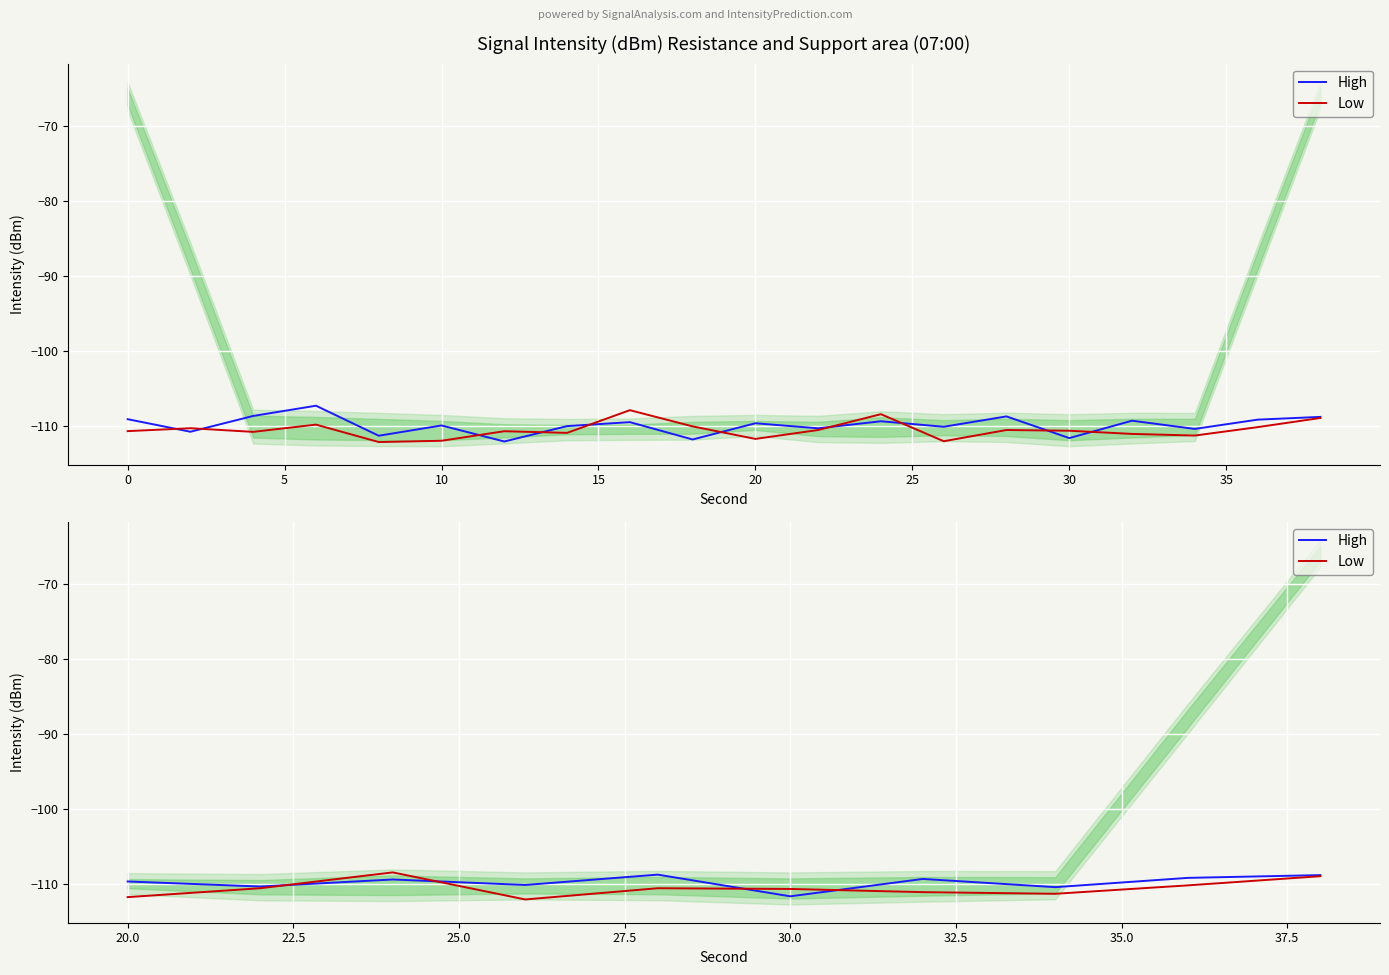

How many interior local valleys does the Low series have?

2